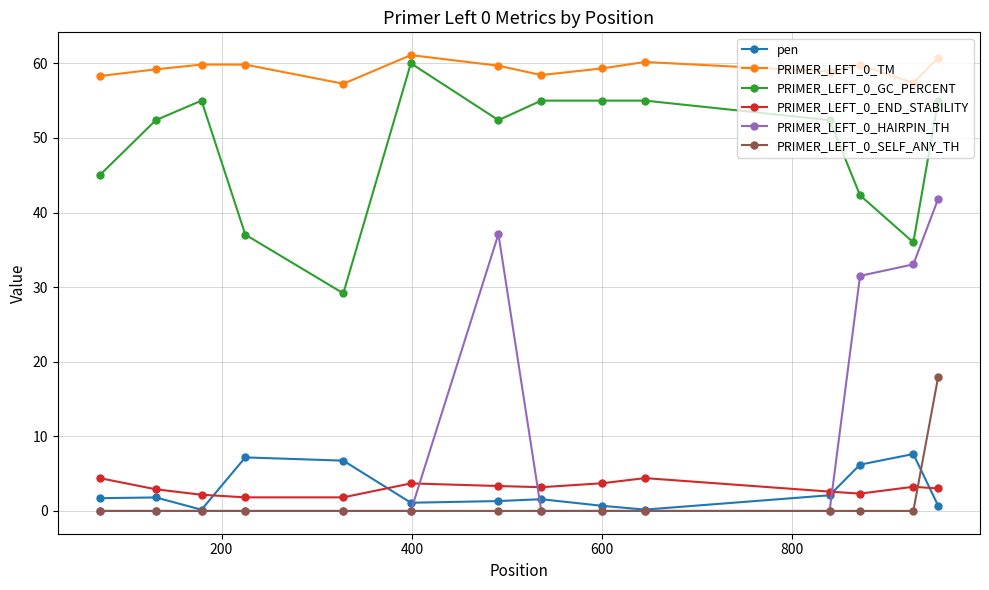

What are all the series names shown in the legend?

pen, PRIMER_LEFT_0_TM, PRIMER_LEFT_0_GC_PERCENT, PRIMER_LEFT_0_END_STABILITY, PRIMER_LEFT_0_HAIRPIN_TH, PRIMER_LEFT_0_SELF_ANY_TH